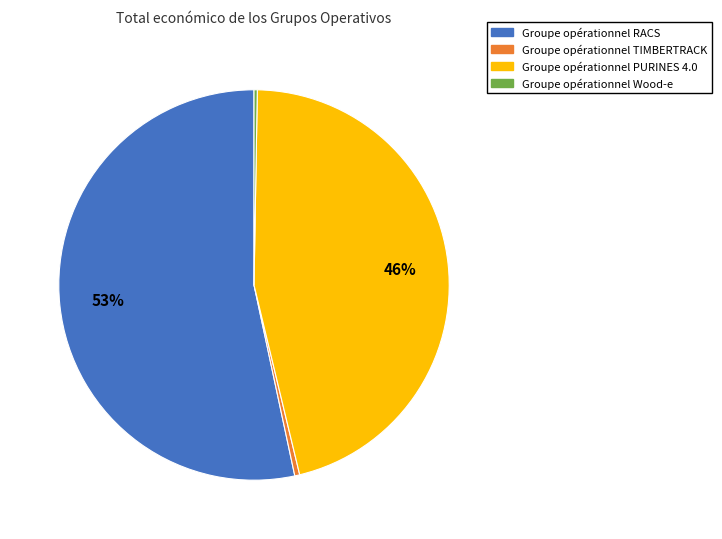

What percentage is the Groupe opérationnel PURINES 4.0 slice, to the nearest percent?

46%